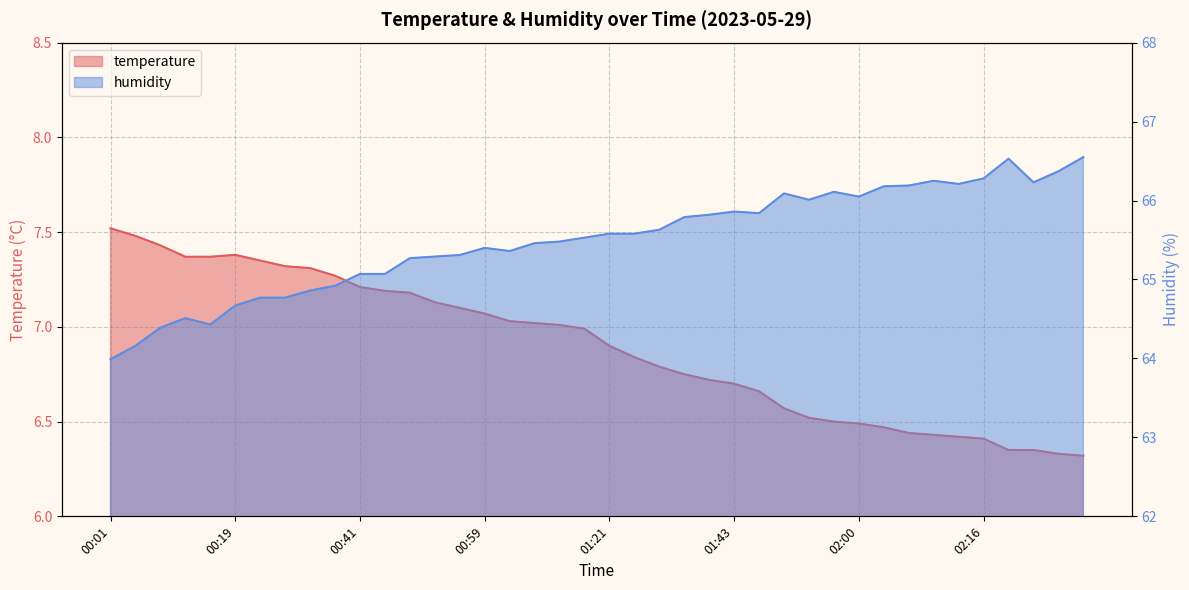

How many lines are shown in the chart?

2